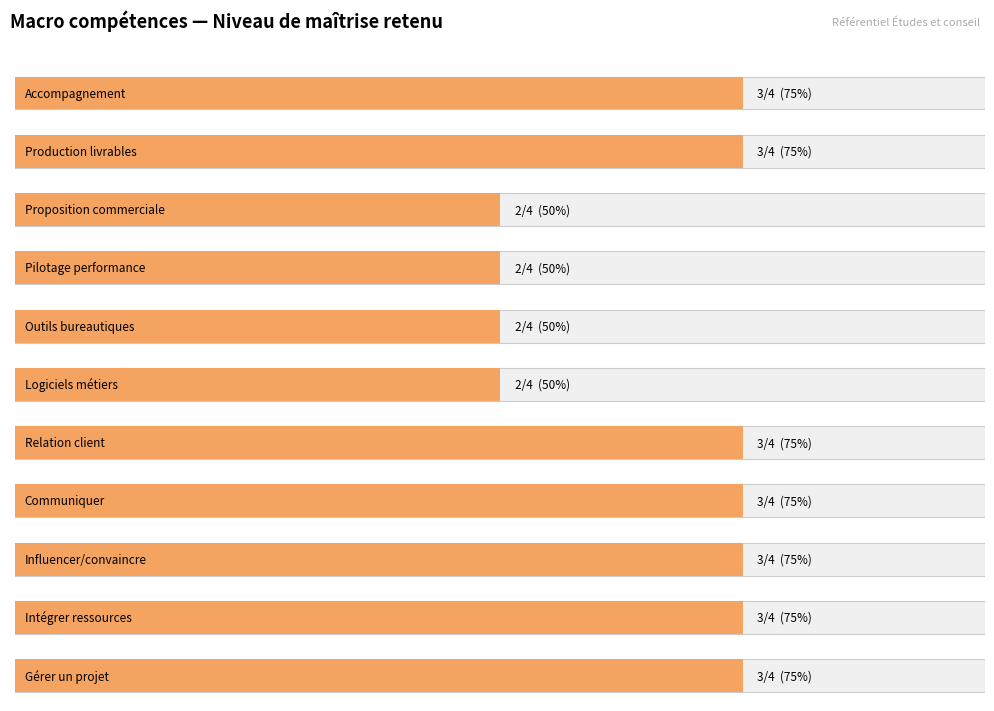

The chart shows a value of 5 at Mettre en place et suivre un accompagnement. True or false?

False